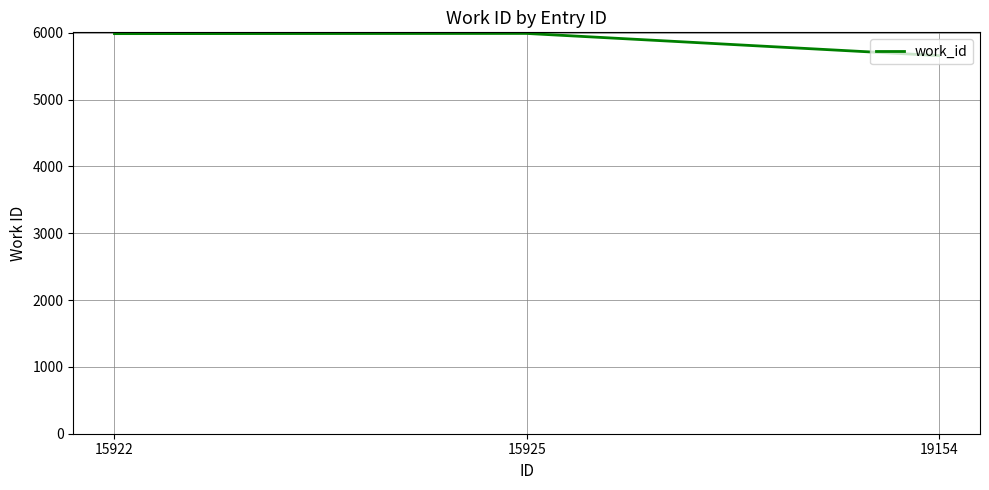

Where is the data nearest to the value 5824?

15922